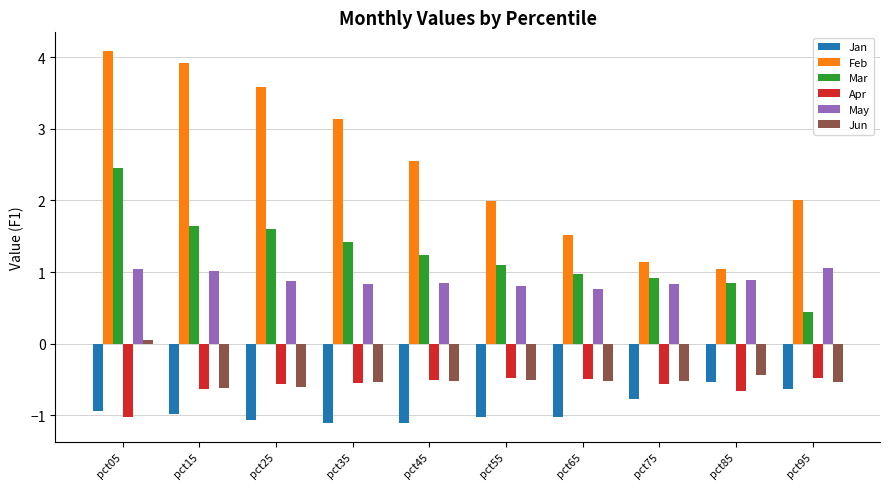

Is the value of Jun at pct05 greater than the value of Mar at pct65?

No